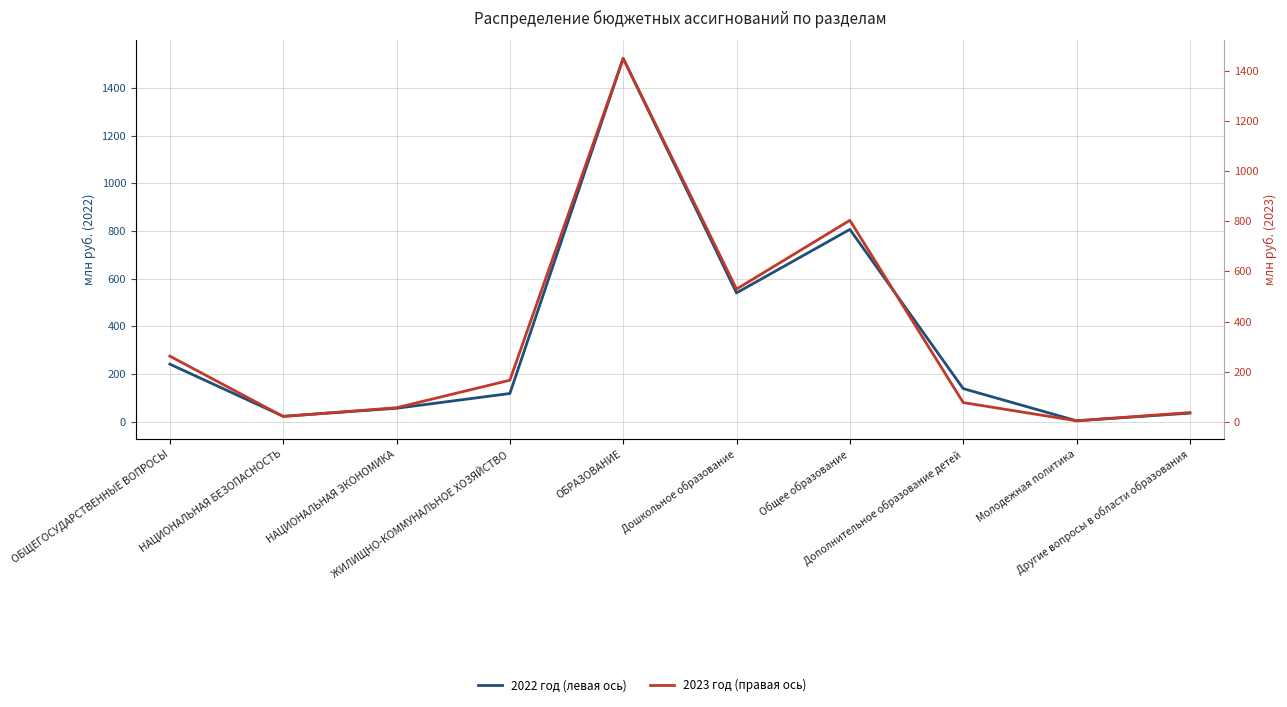

What is the maximum value for 2023 год (правая ось)?

1450.1